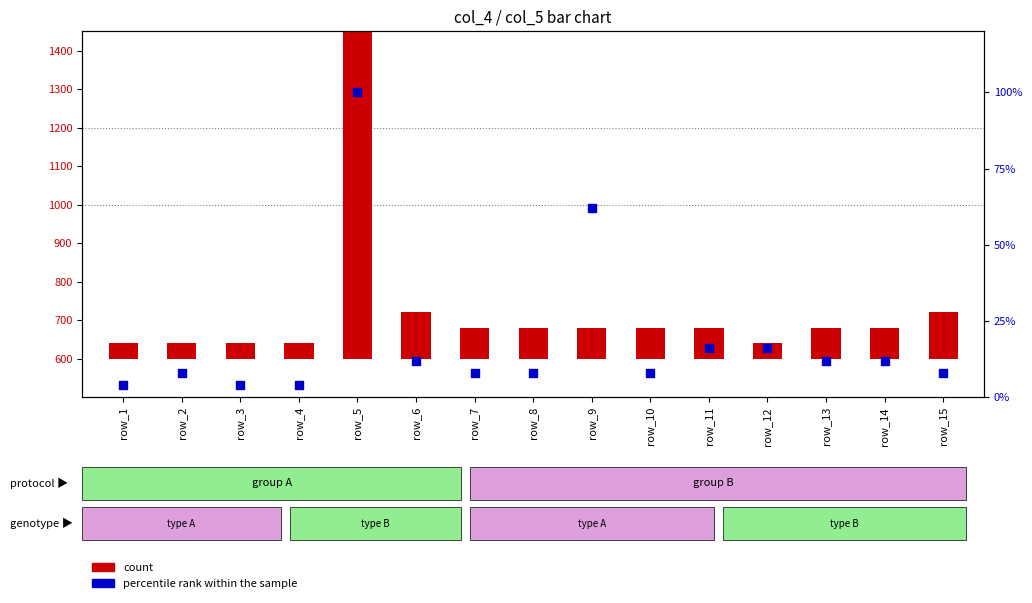

Which series has the widest spread of Y values?

count